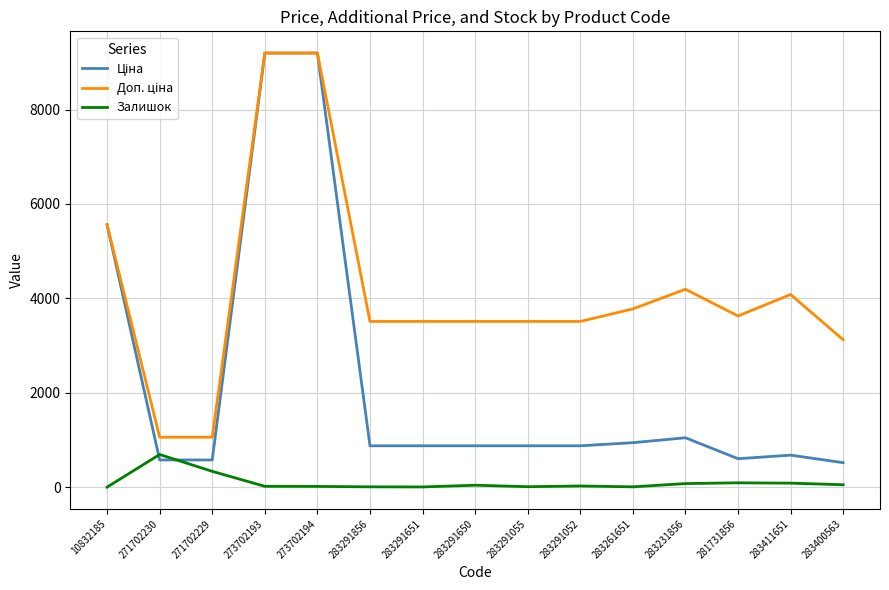

What is the maximum value shown in the chart?

9196.3